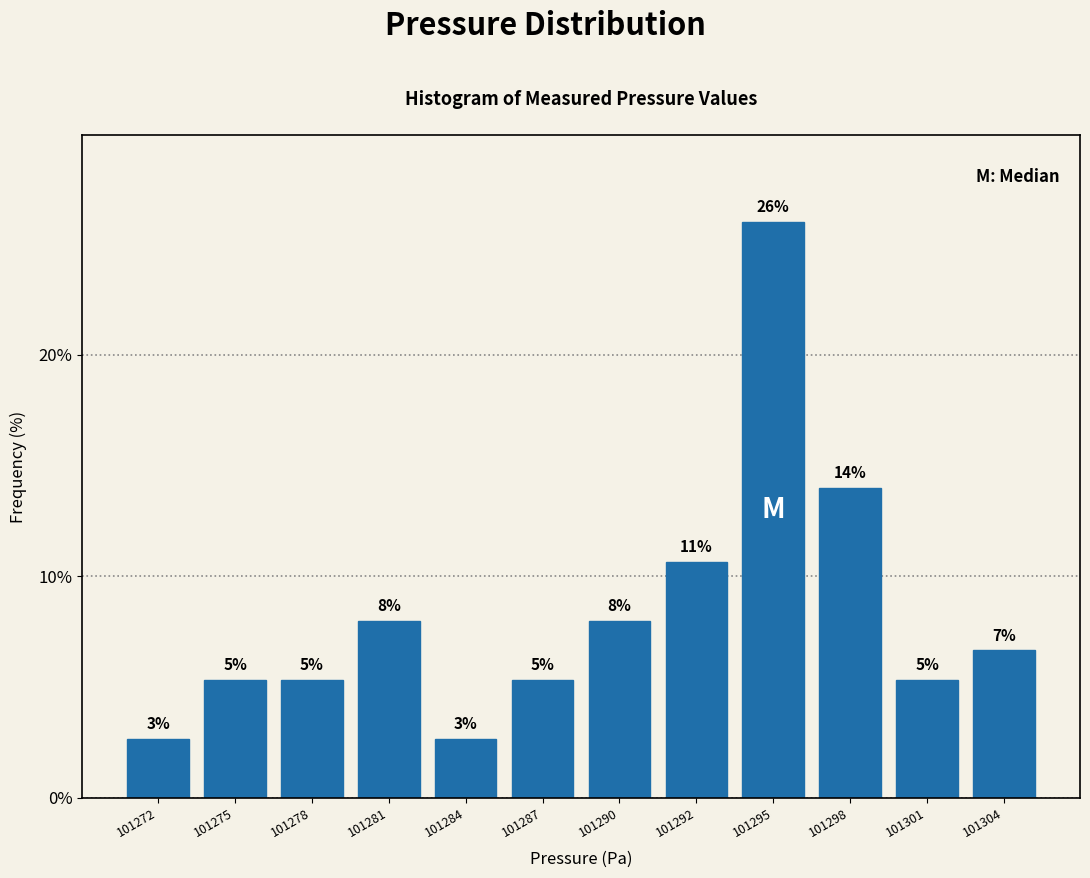

Does the chart contain any negative values?

No